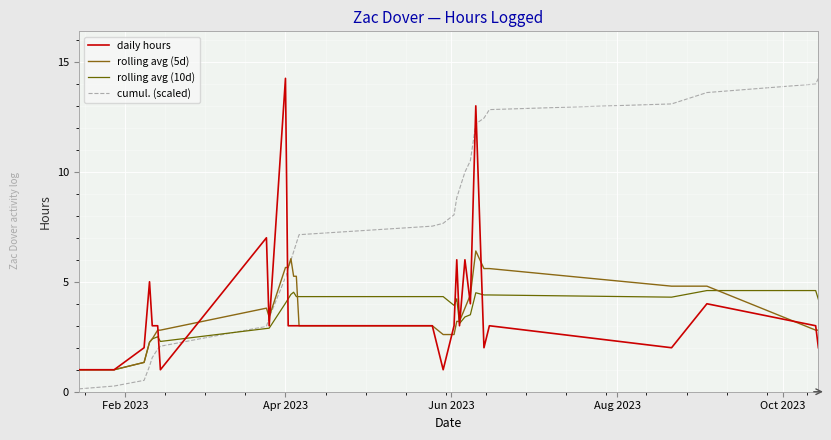

What are all the series names shown in the legend?

daily hours, rolling avg (5d), rolling avg (10d), cumul. (scaled)